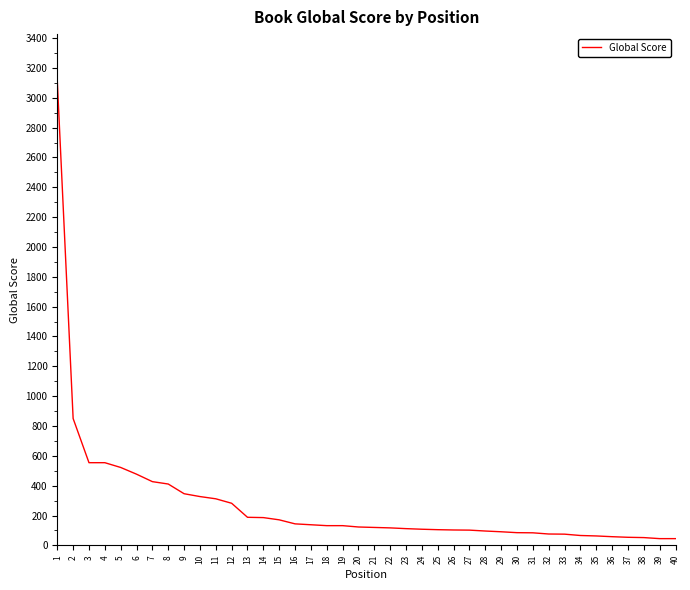

What is the approximate value at 7?

427